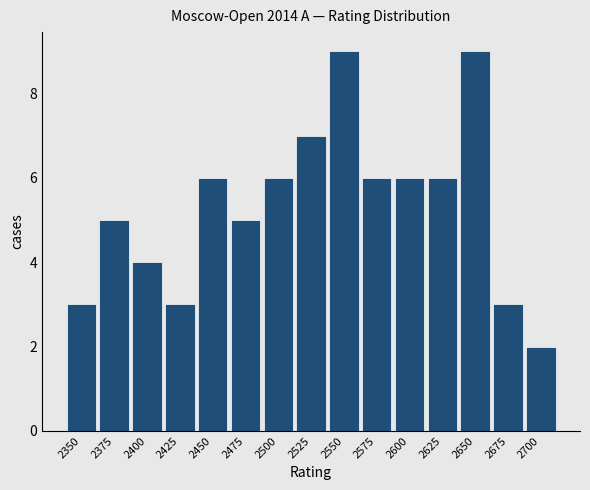

Reading left to right, transcribe all the data shown in this chart.

2350=3	2375=5	2400=4	2425=3	2450=6	2475=5	2500=6	2525=7	2550=9	2575=6	2600=6	2625=6	2650=9	2675=3	2700=2